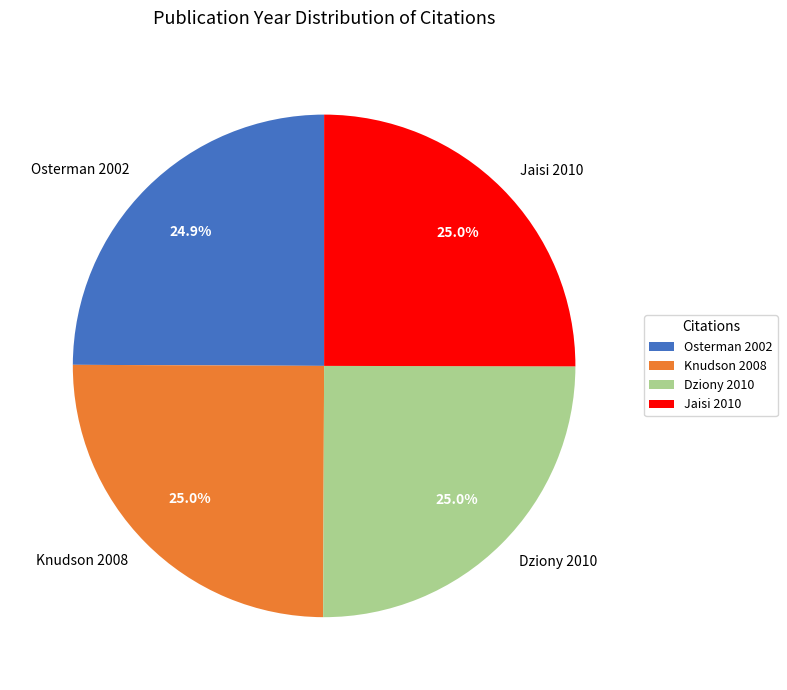

What is the ratio of the value at Osterman 2002 to the value at Jaisi 2010?

1.0